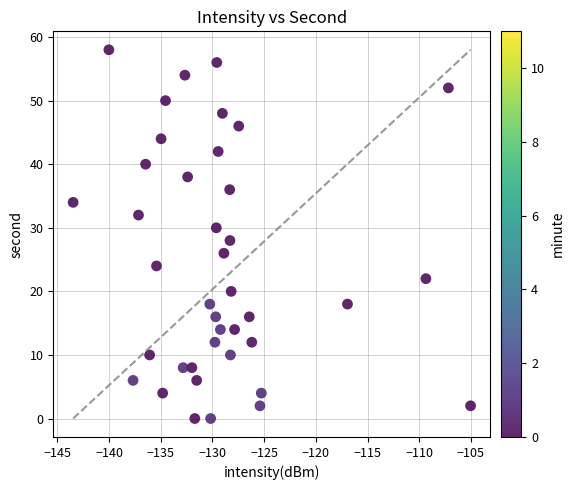

What is the range of Y values (max minus min)?

58